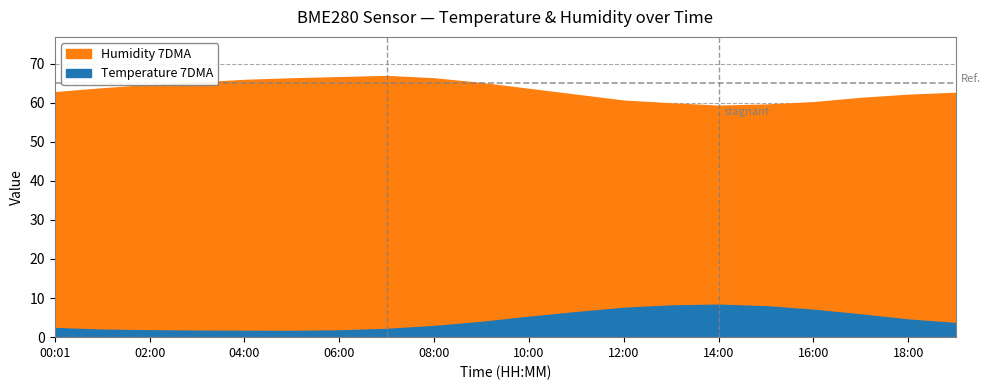

True or false: Temperature has a value of 11.7 at 13:00.

False